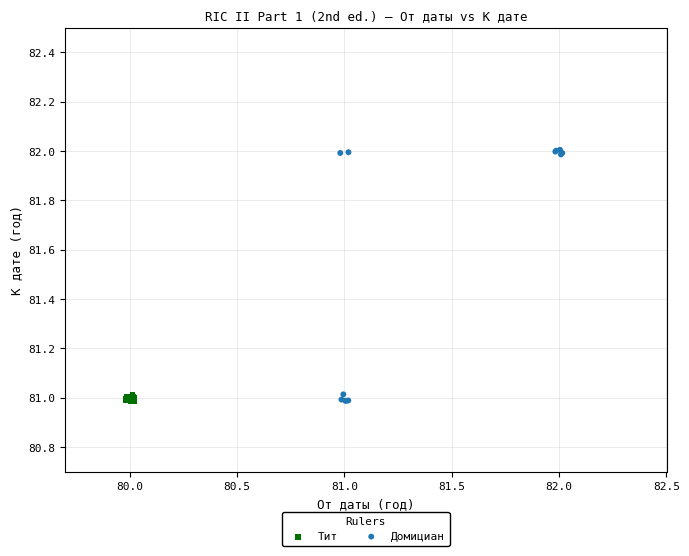

Which series has the largest Y range (max minus min)?

Домициан